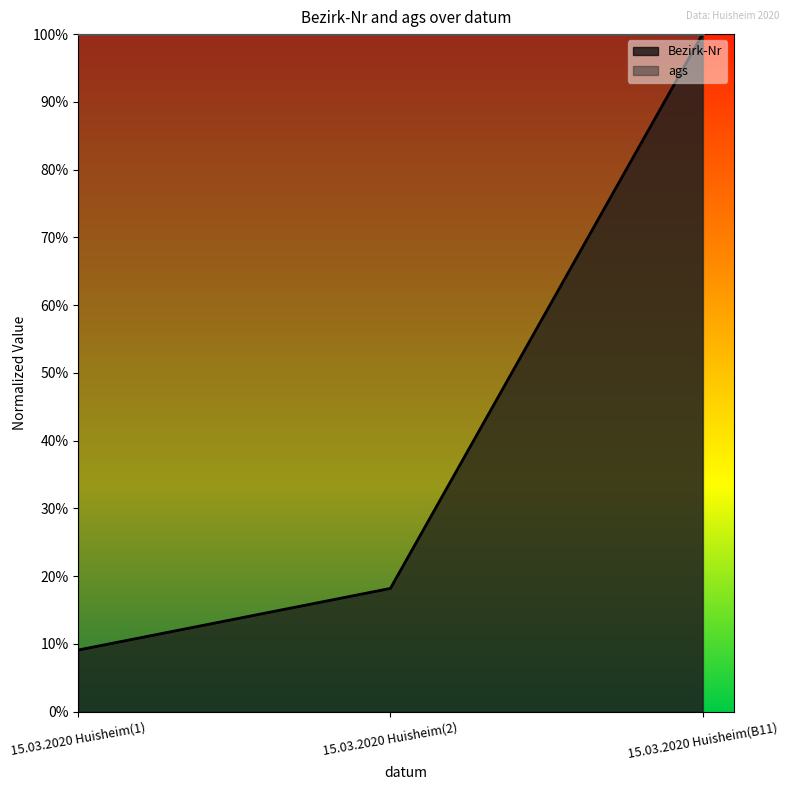

What is the sum of the values at 15.03.2020 Huisheim(B11) and 15.03.2020 Huisheim(2)?

1.2